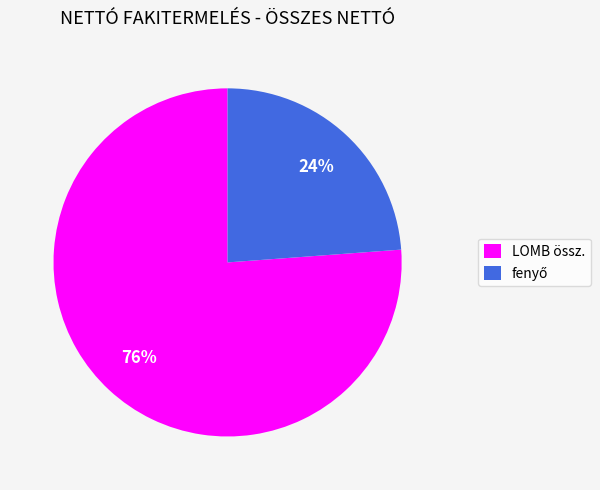

Is there a majority slice in this chart?

Yes